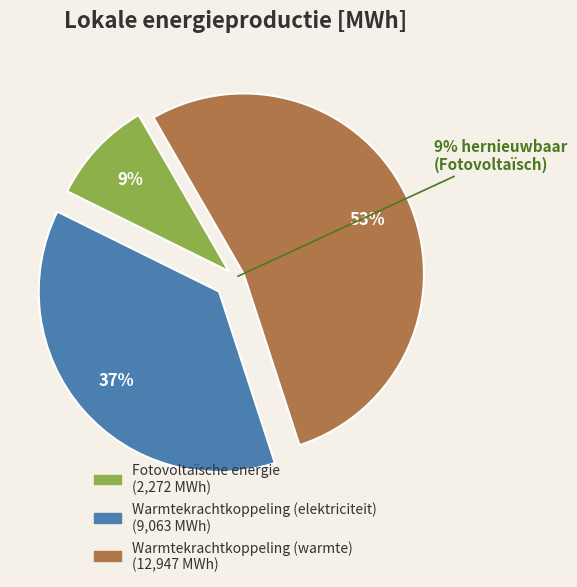

Does any single category account for the majority?

Yes